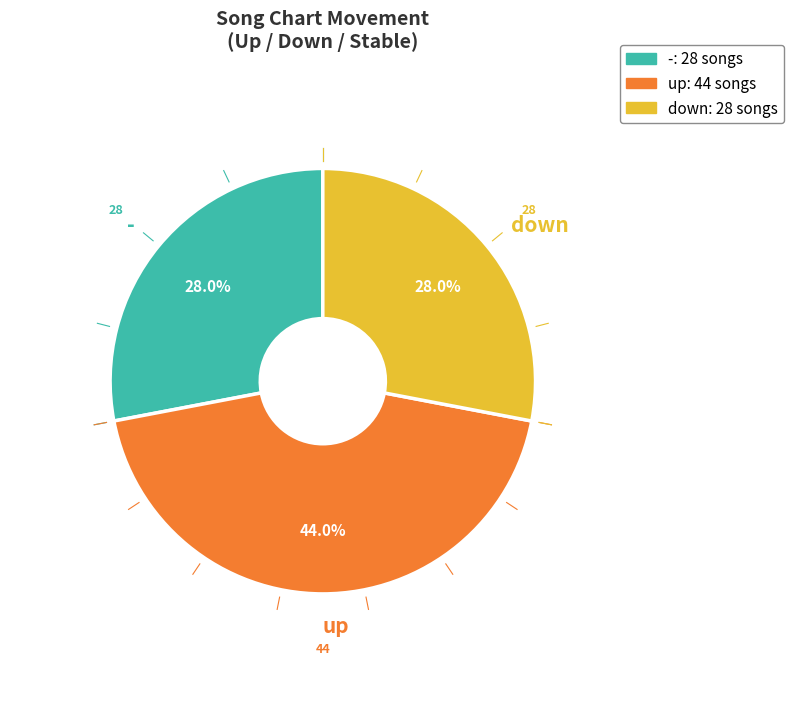

To the nearest percent, what is the average slice percentage?

33%